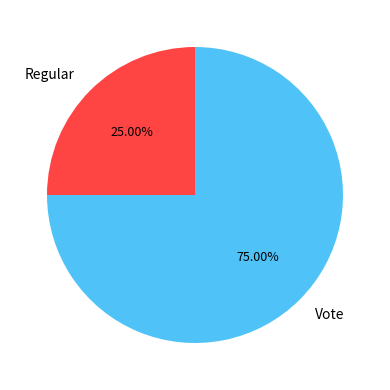

Which has a higher value, Vote or Regular?

Vote